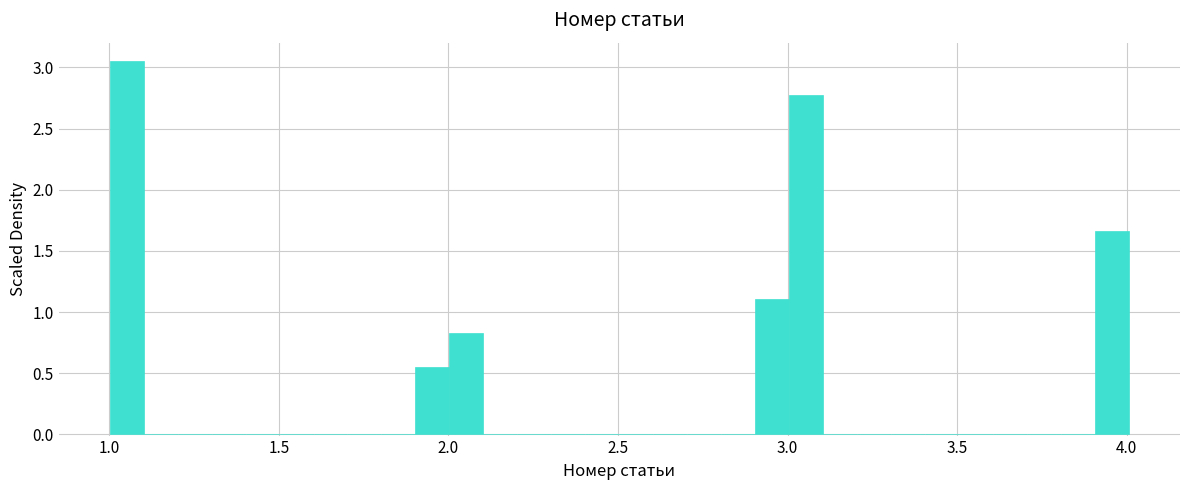

Around what value on the x-axis is the tallest bar? Give the approximate position of its centre, as read against the axis.

1.05